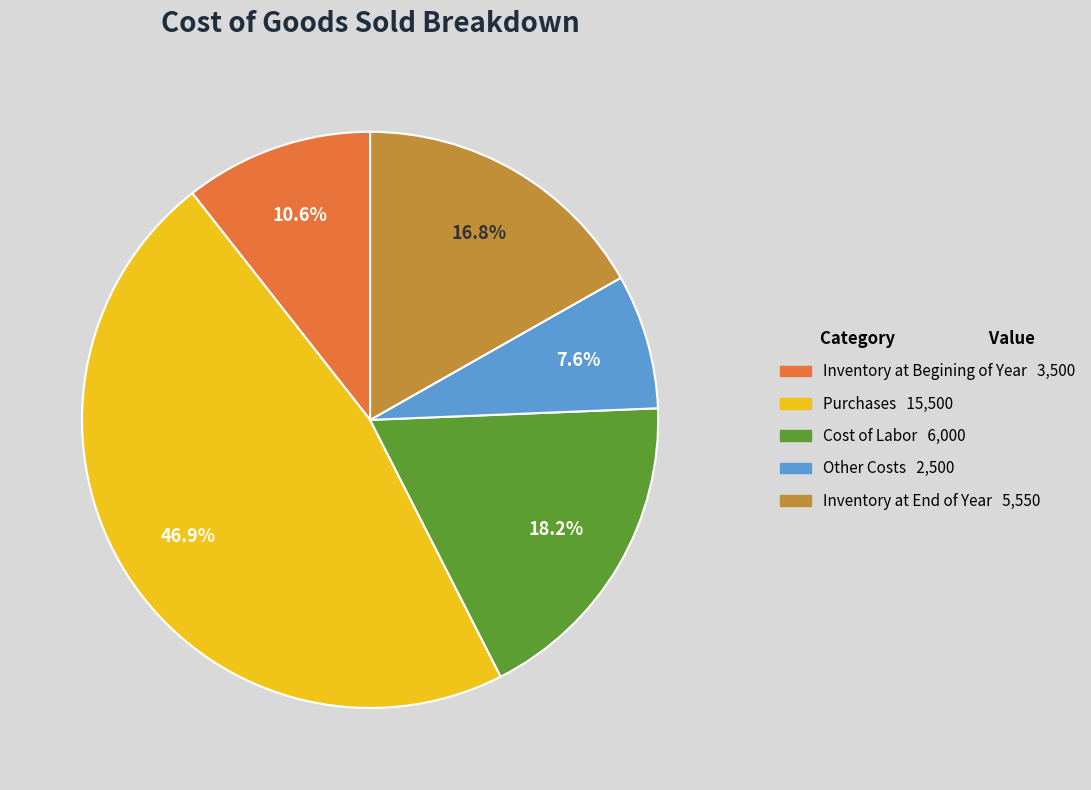

Combined, do Inventory at End of Year and Other Costs account for over 50%?

No